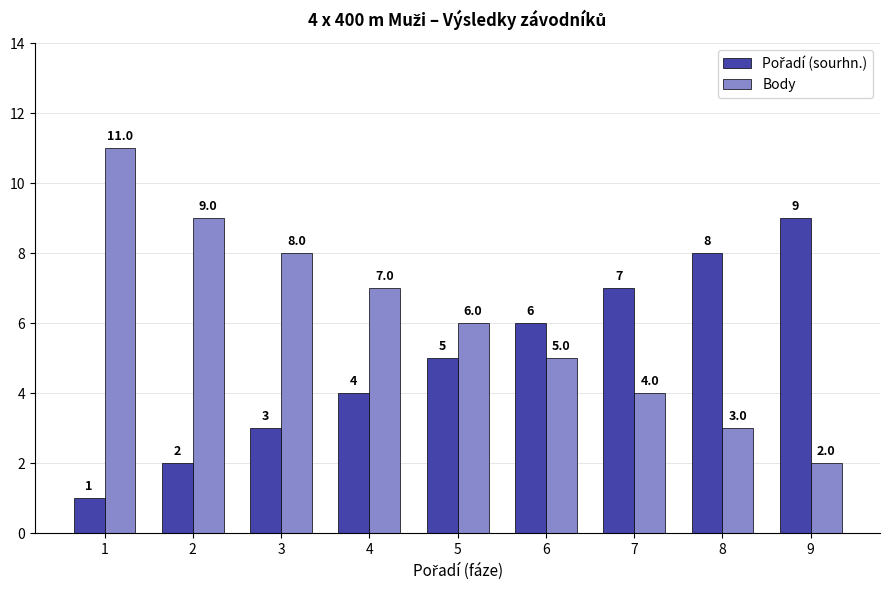

At how many categories does at least one series exceed 4?

9